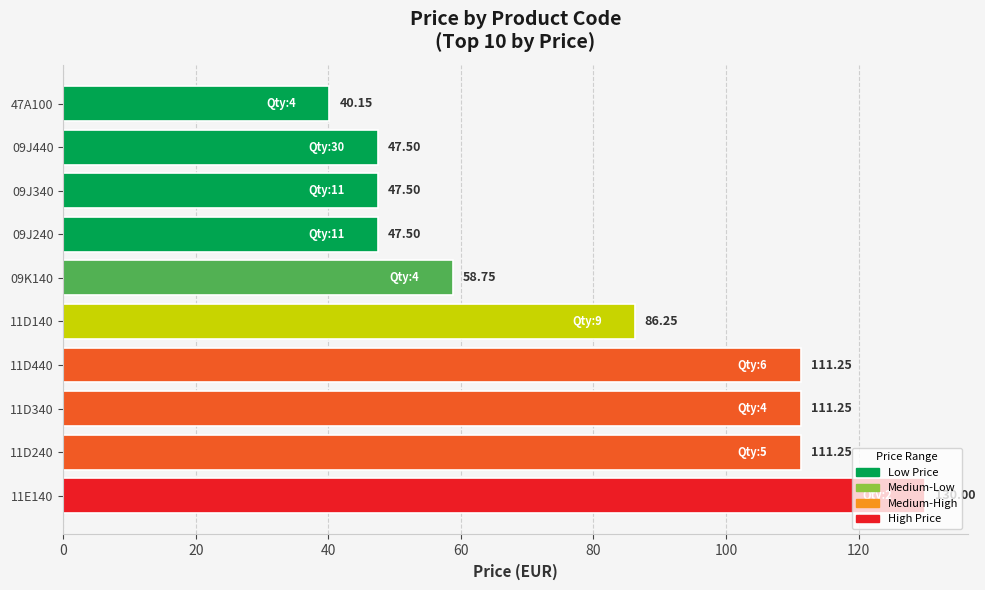

How many data points are above 86?

5